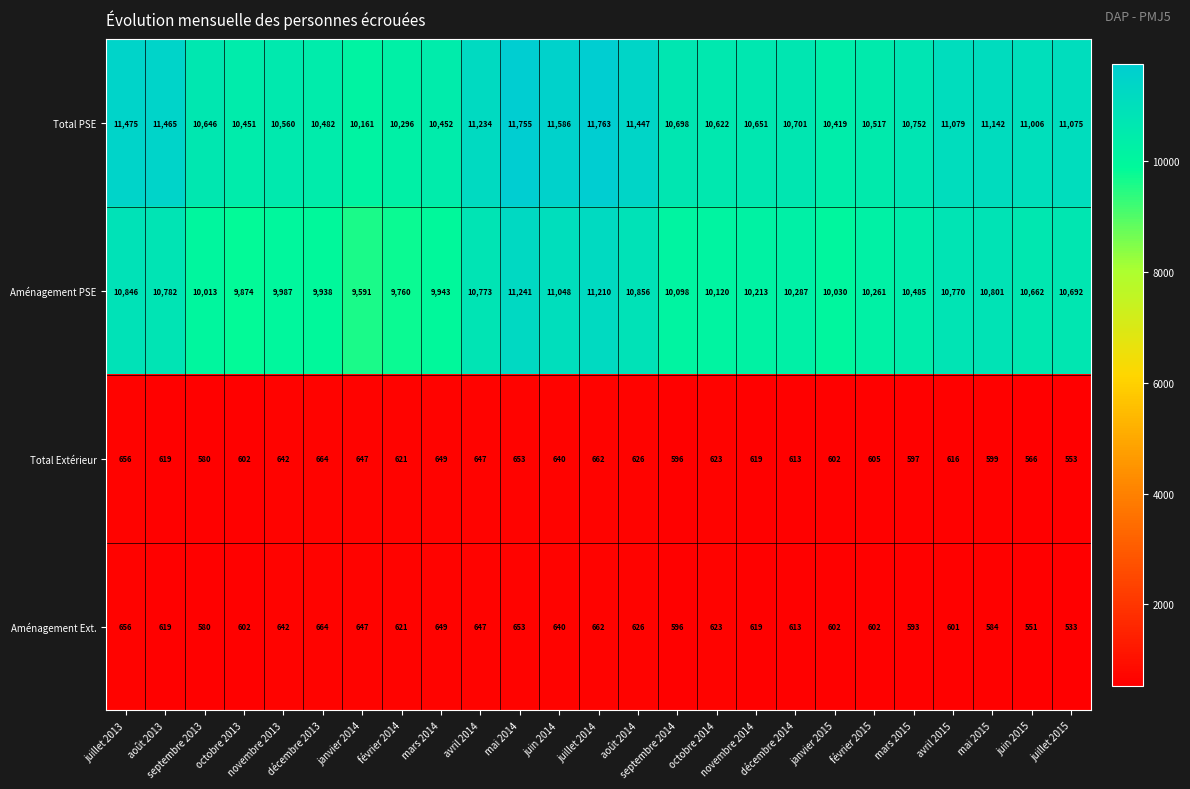

Which category has the highest value across all series?

juillet 2014